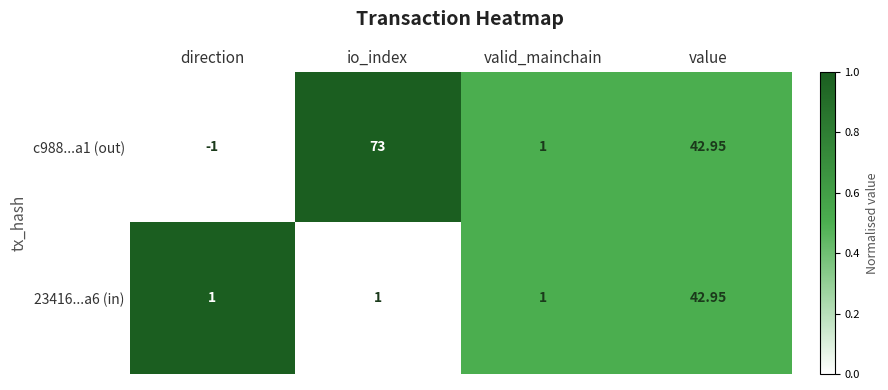

At which label does c988...a1 (out) first exceed 42?

io_index